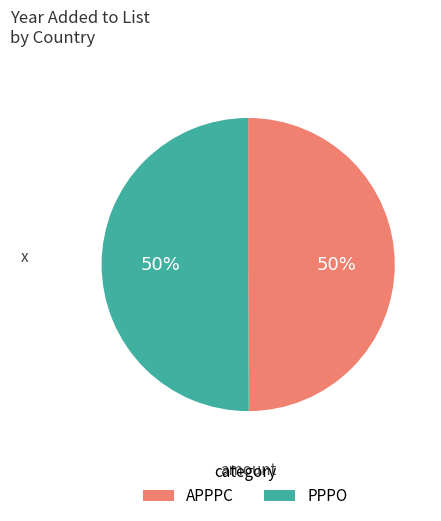

To the nearest percent, what portion does APPPC represent?

50%